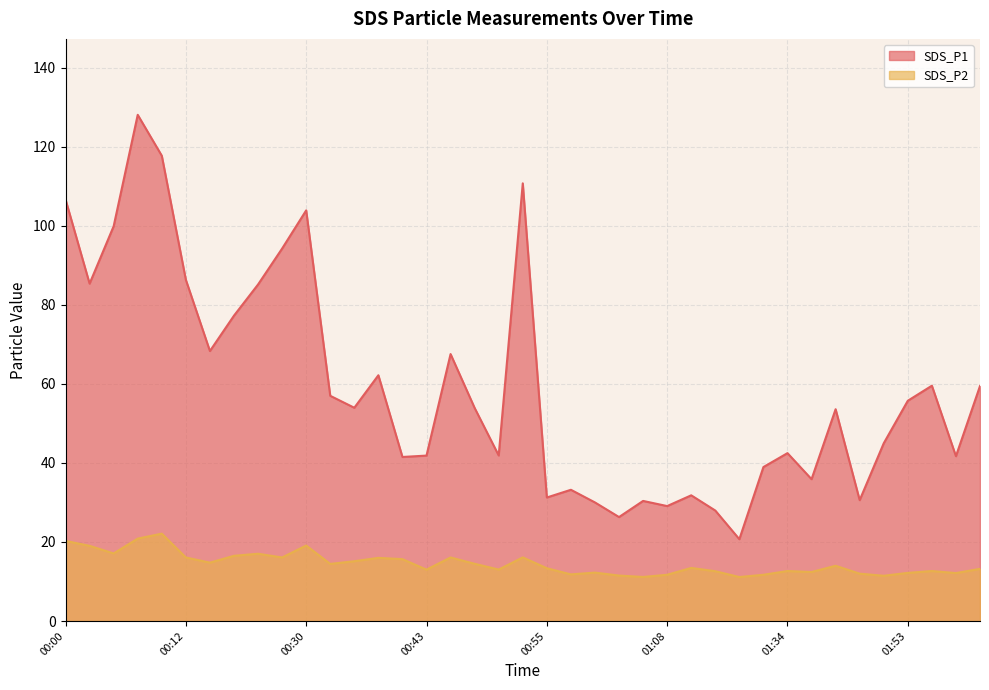

How many values in the SDS_P2 series are below 13?

15